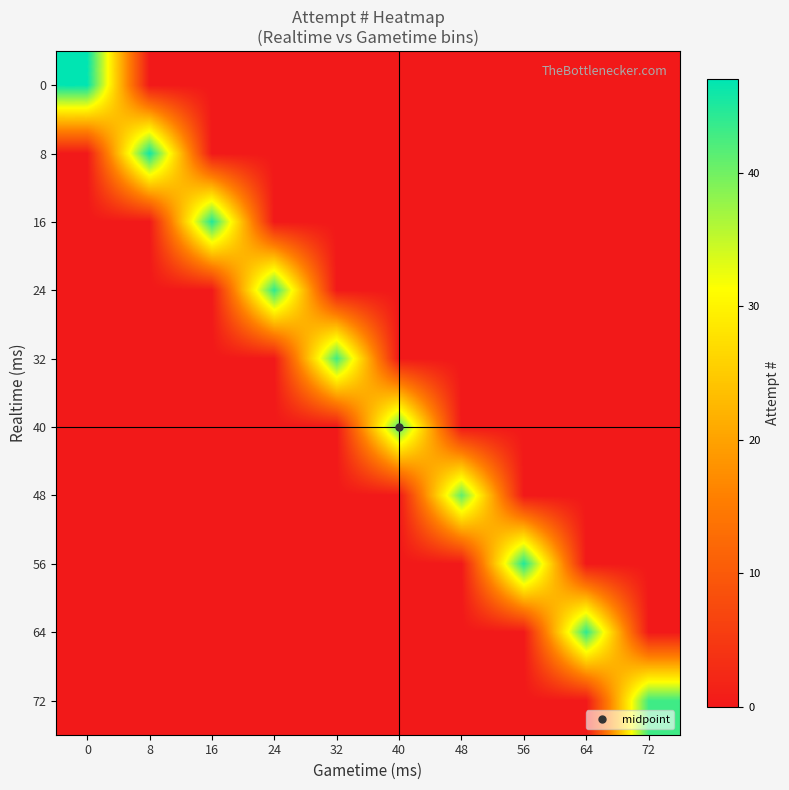

What is the total value across all series at 24?

44